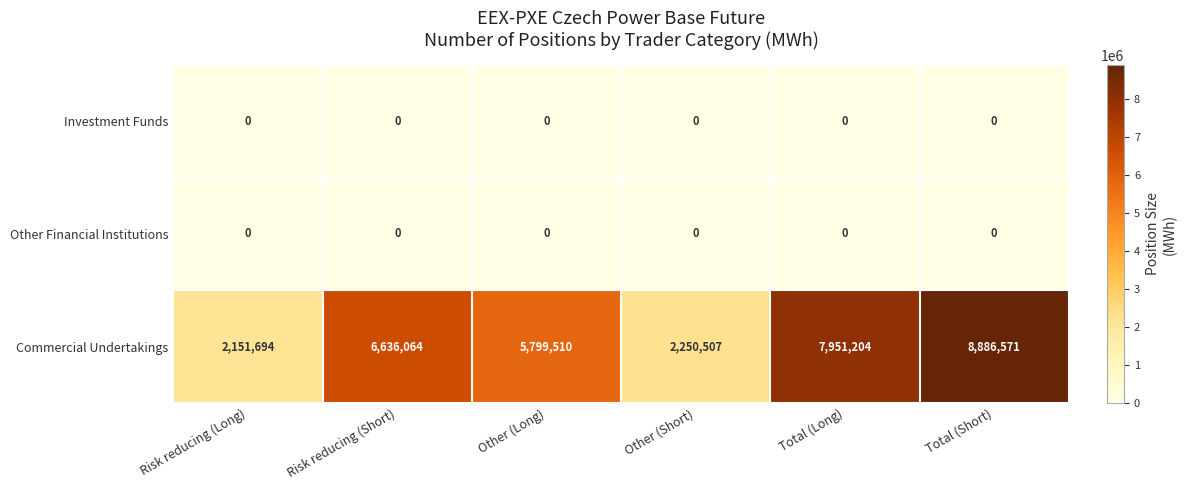

What is the spread (max minus min) of values at Total (Long)?

7951204